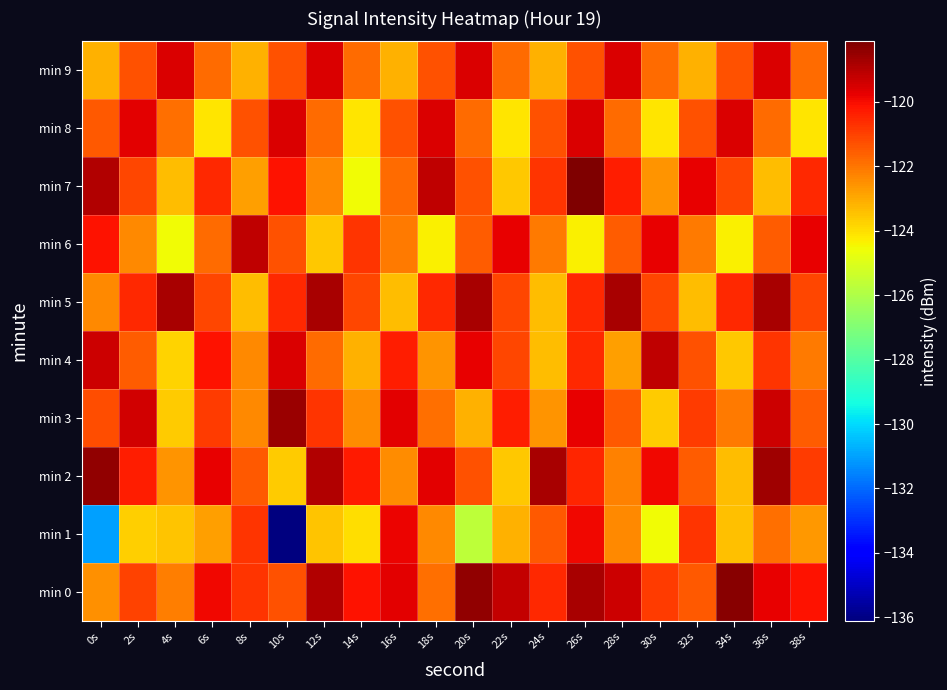

How many data points does each series have?

20